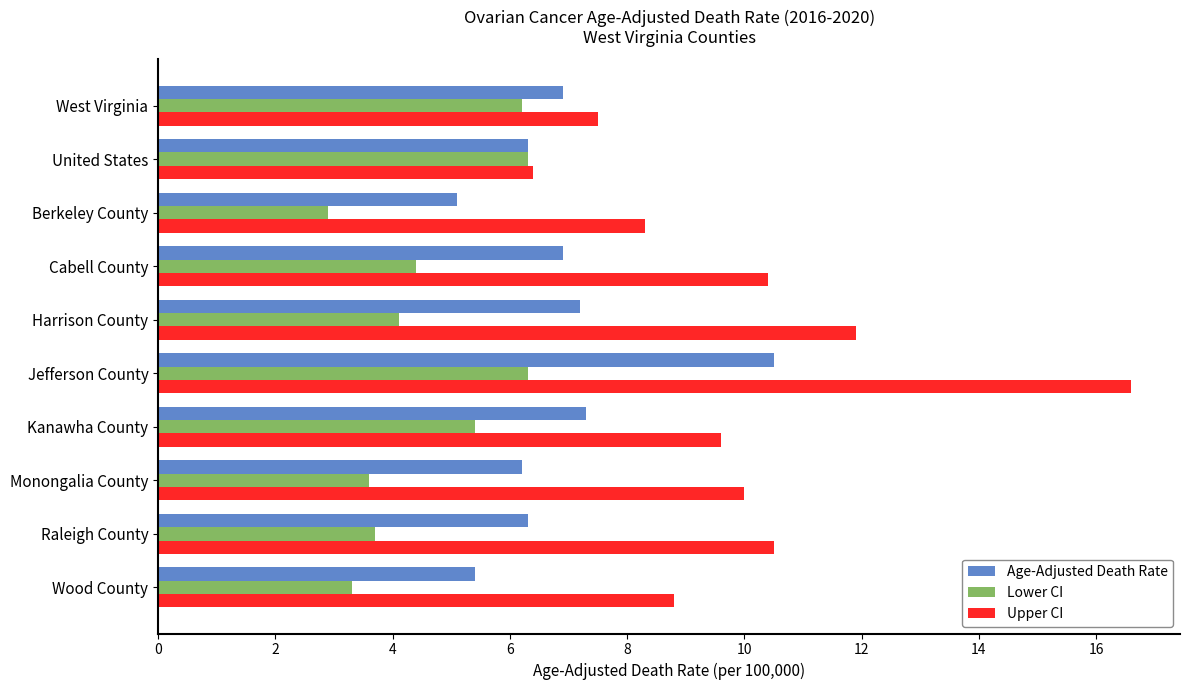

Which category has the highest value in the Upper CI series?

Jefferson County